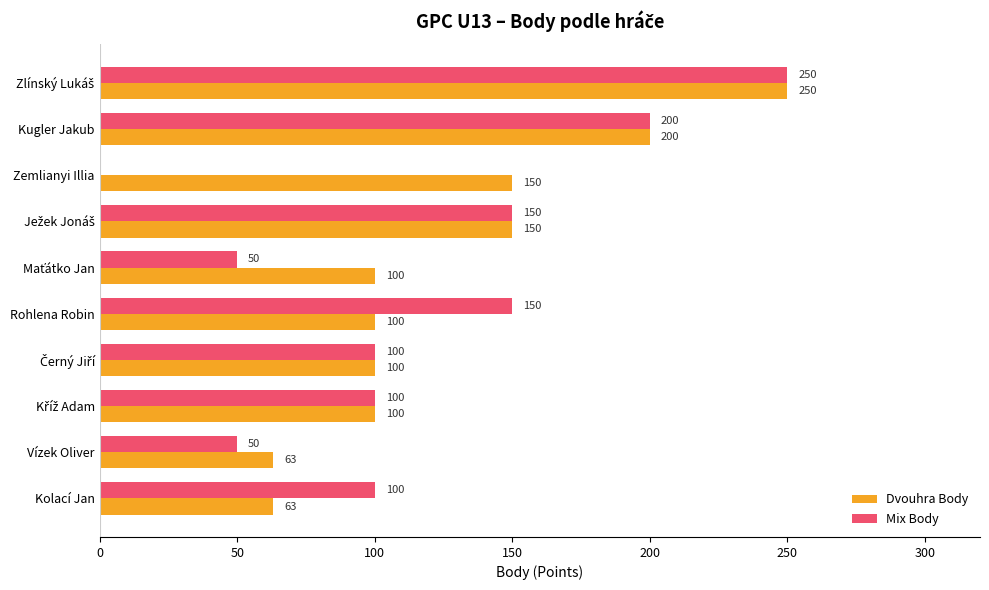

How many values in Mix Body are above zero?

9